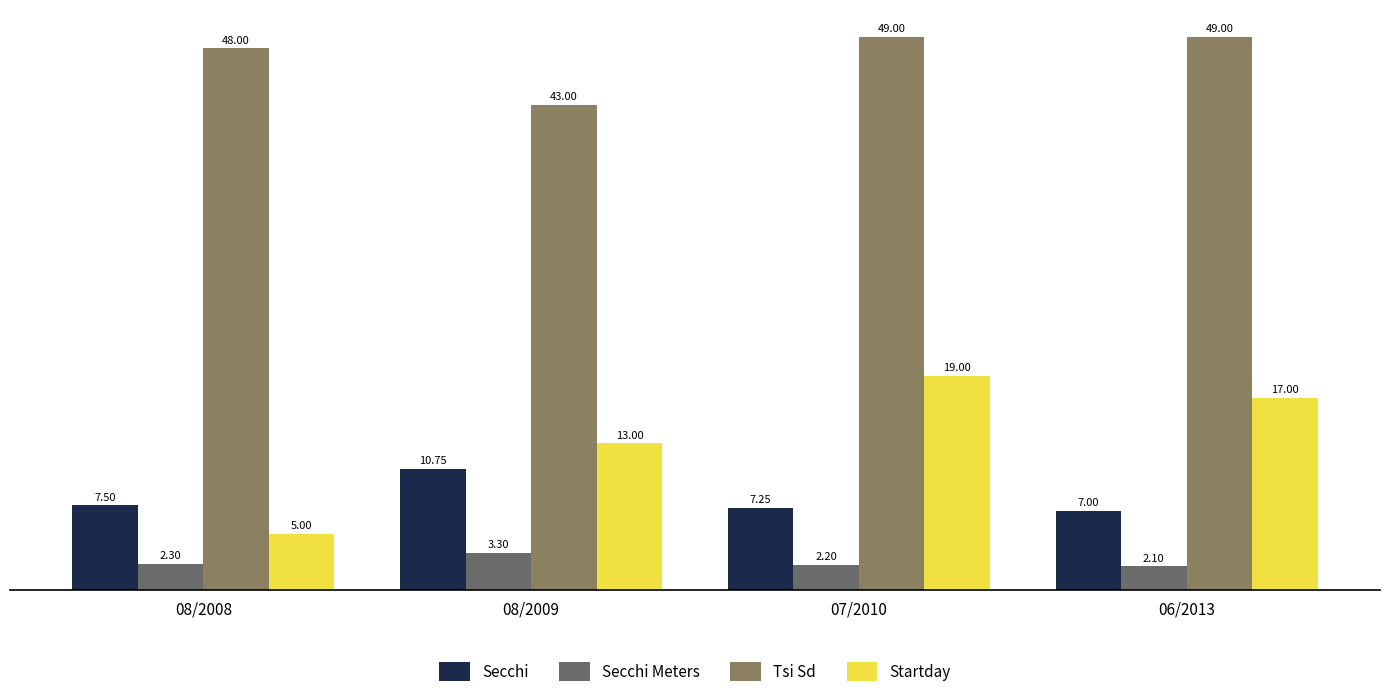

How many groups of bars are there?

4